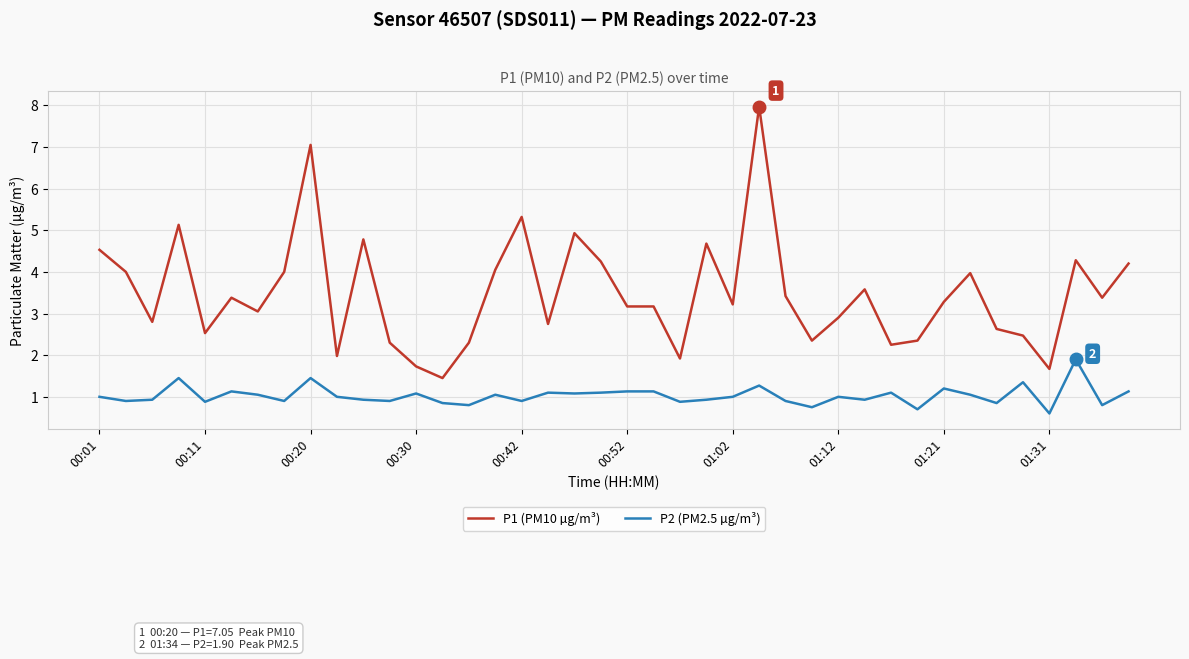

True or false: P2 (PM2.5 µg/m³) and P1 (PM10 µg/m³) cross at least once.

False